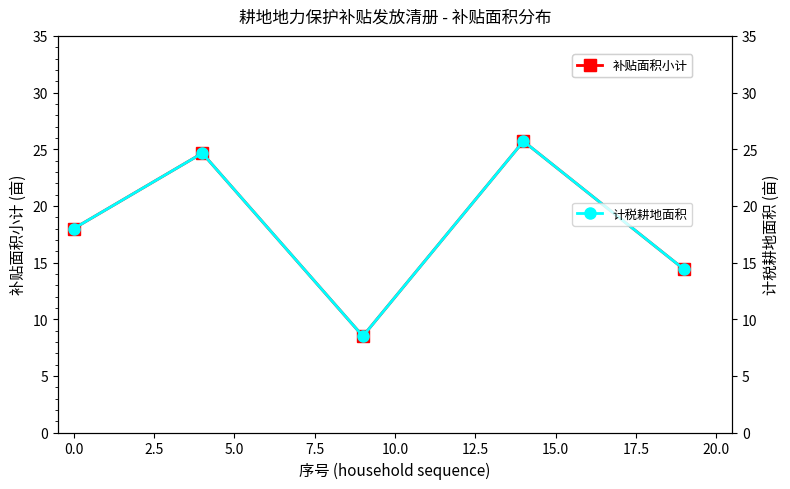

In 补贴面积小计, how many points are lower than both neighbors (excluding endpoints)?

1